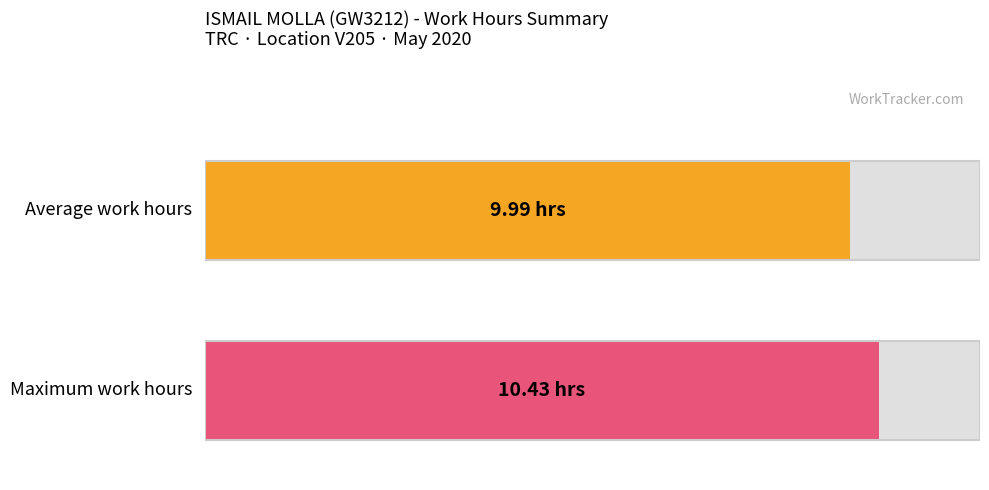

Does the chart contain stacked bars?

No